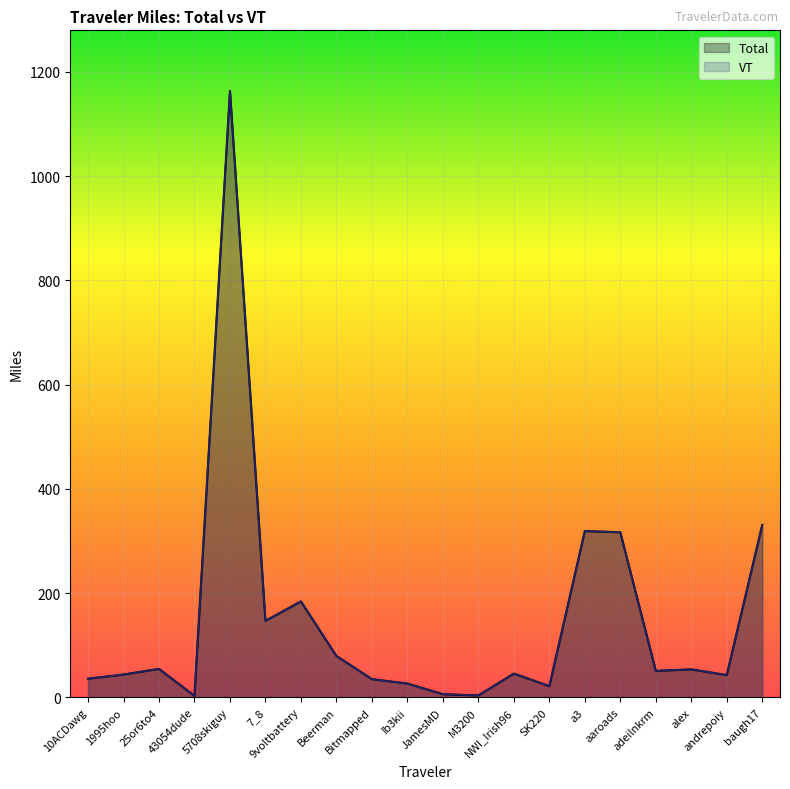

How many lines are shown in the chart?

2